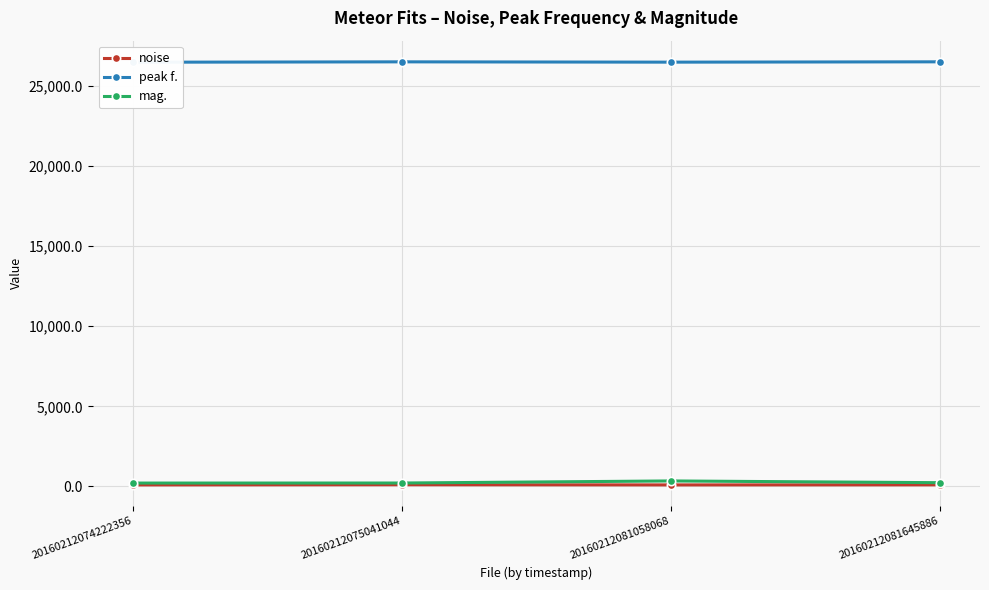

The noise series shows 51.6 at 20160212075041044. True or false?

False